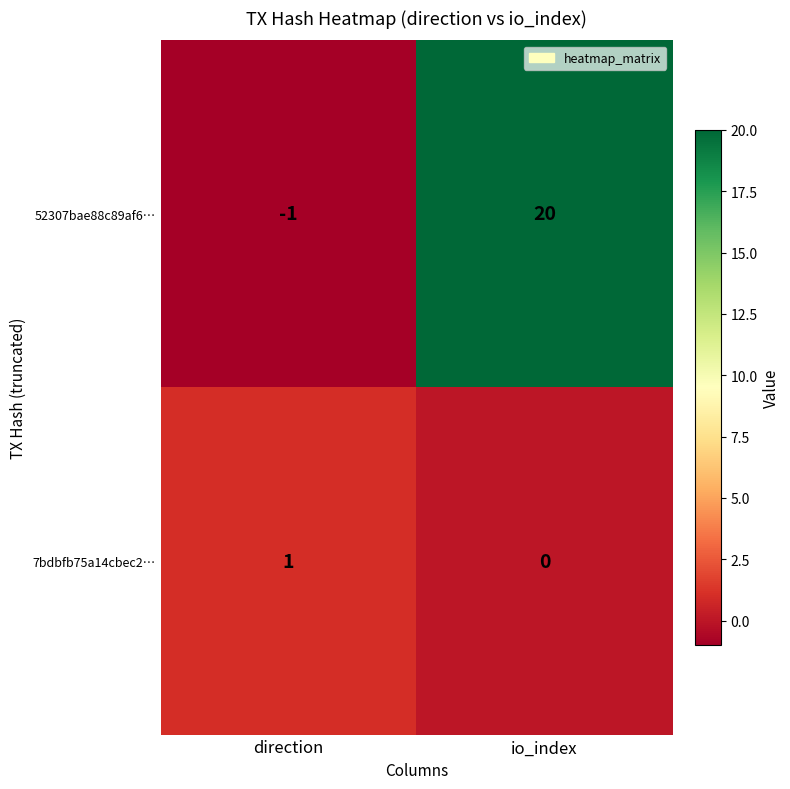

At which category is the sum across all series the highest?

io_index